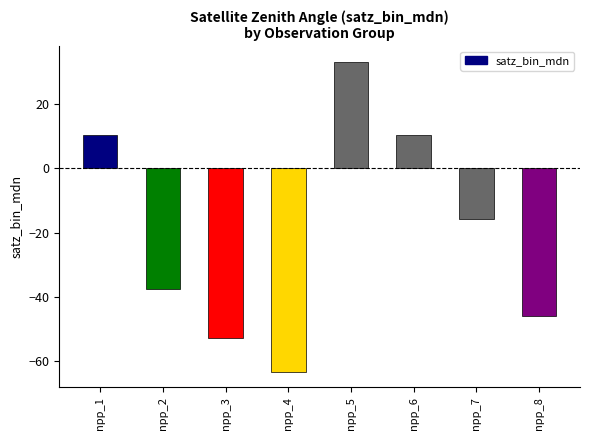

Reading right to left, extract all data points from this chart.

-45.9	-15.9	10.2	33.1	-63.2	-52.8	-37.5	10.2